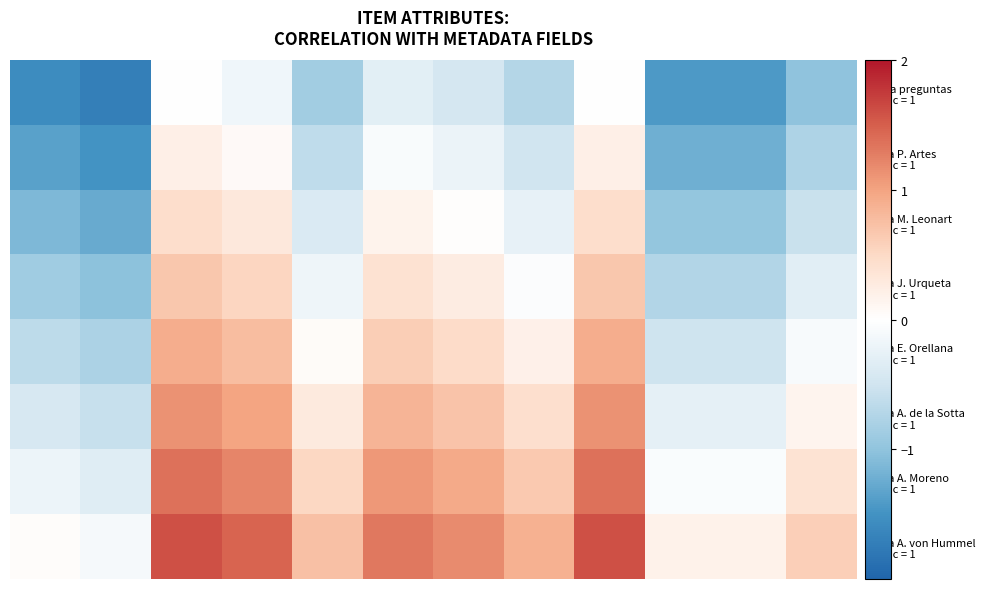

Which series has the largest range (max minus min)?

Pauta preguntas public = 1